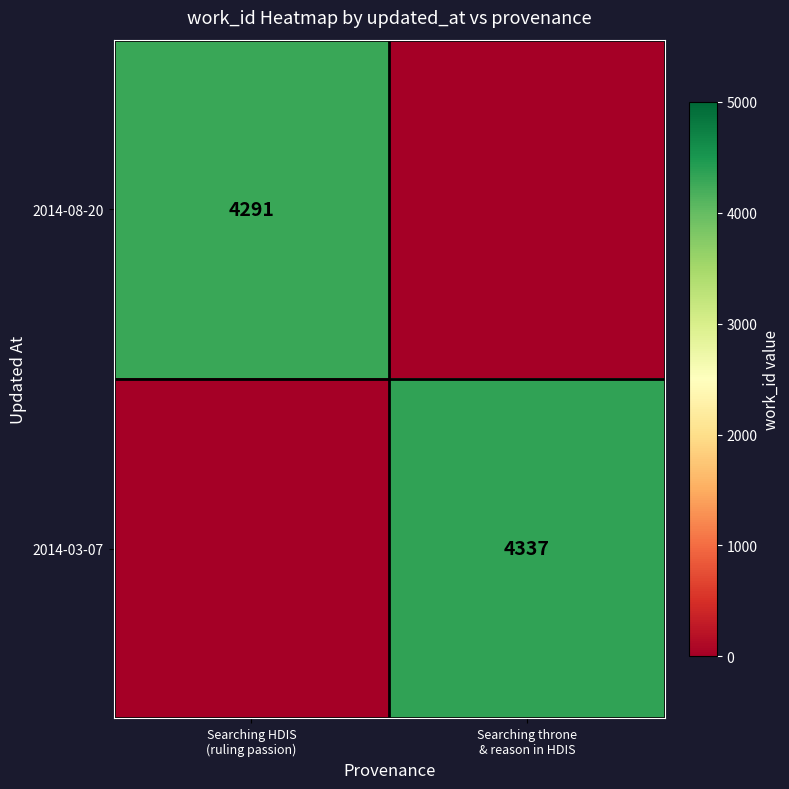

Which series changed the most between Searching HDIS (ruling passion) and Searching throne & reason in HDIS?

2014-03-07